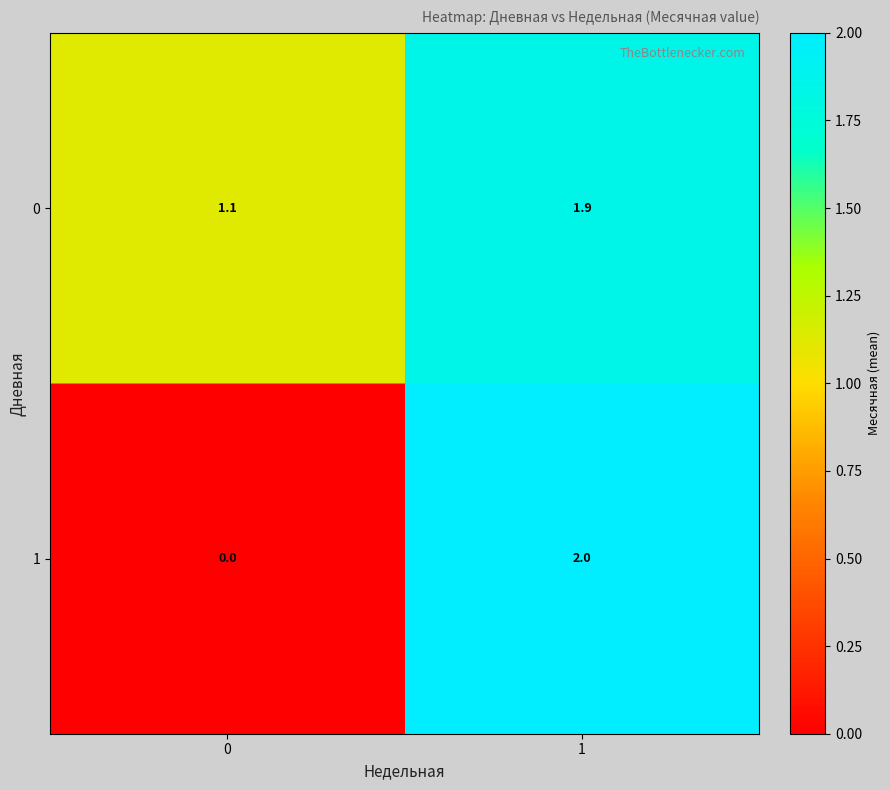

The 0 series shows 1.8 at 0. True or false?

False